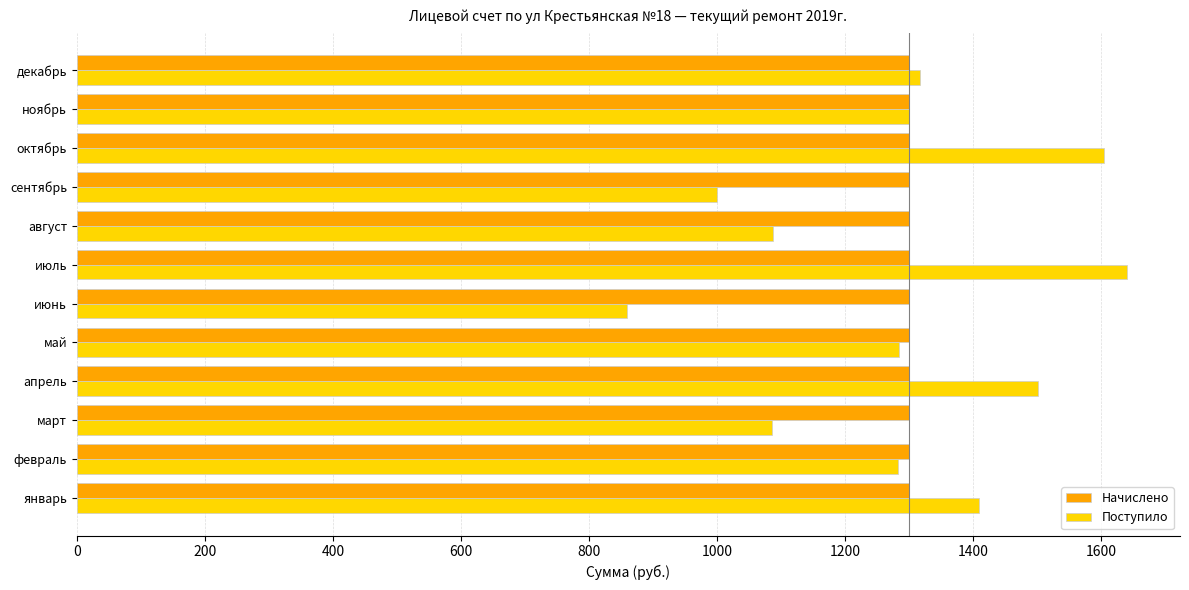

True or false: Начислено has a value of 809.6 at январь.

False